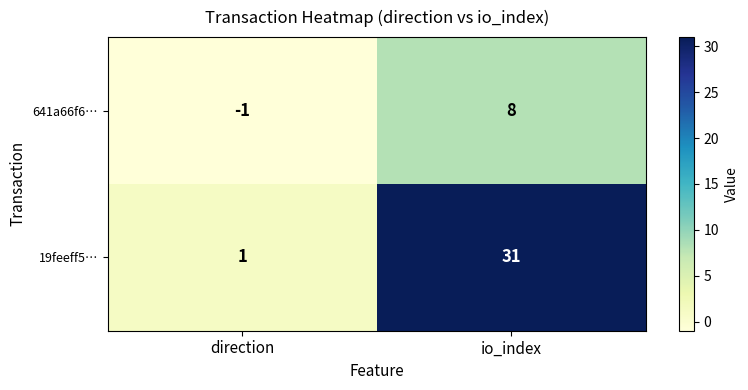

What is the average value of the 19feeff5… series?

16